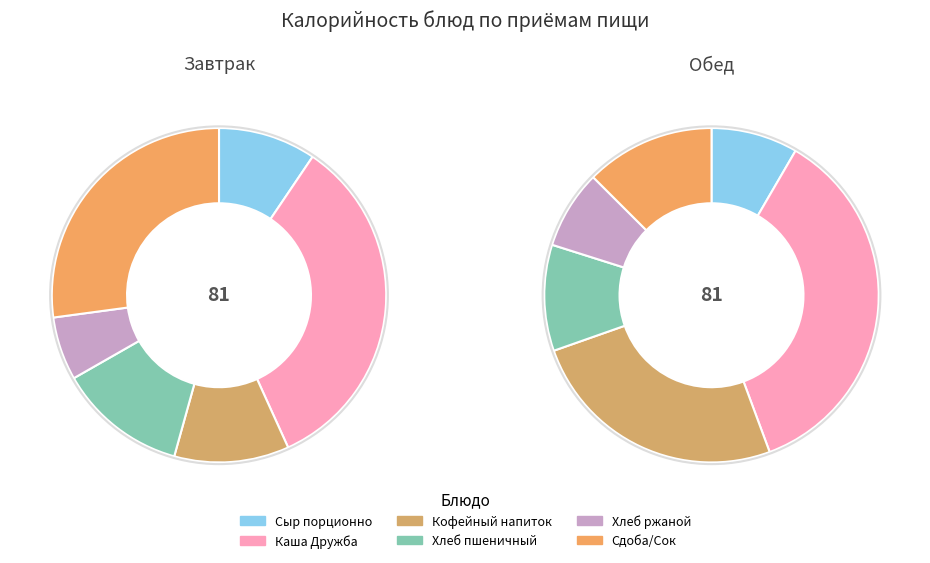

To the nearest percent, what portion does Сдоба/Сок represent?

13%